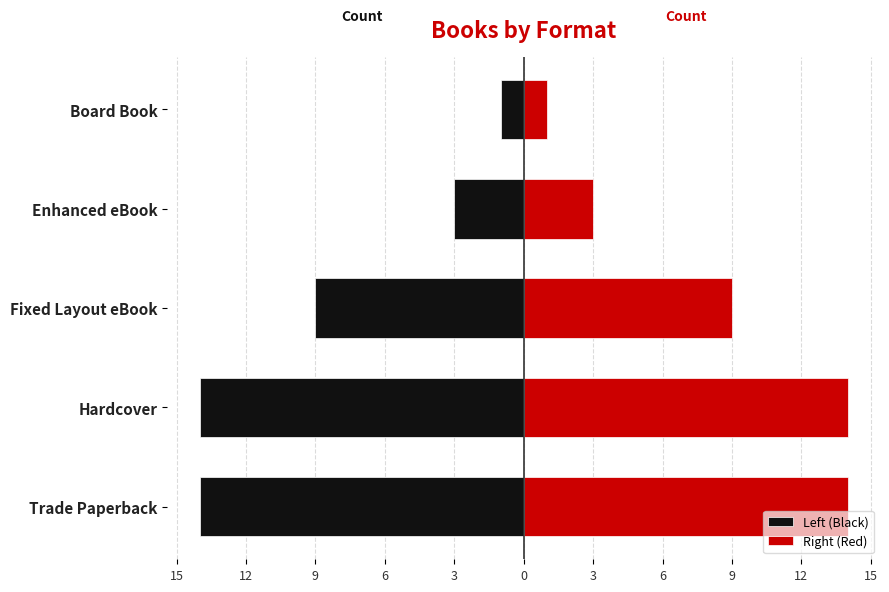

At Hardcover, list the series in order from smallest to largest.

Left (Black), Right (Red)